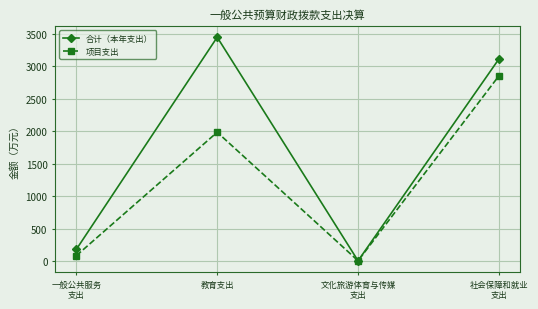

Which label corresponds to the largest value in the chart?

教育支出